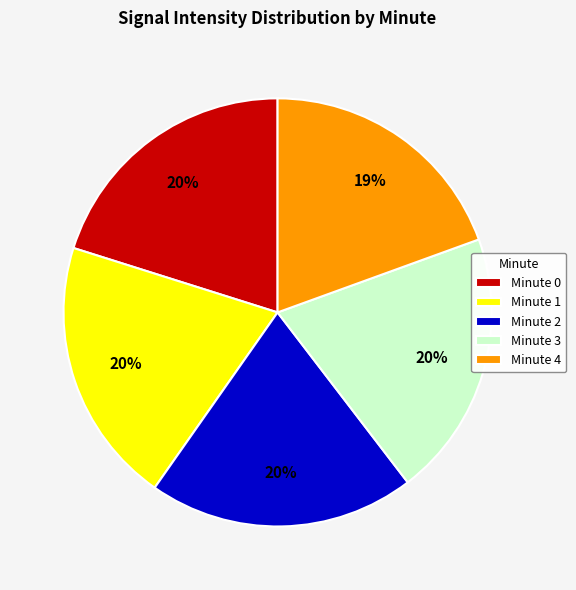

What percentage is the Minute 0 slice, to the nearest percent?

20%